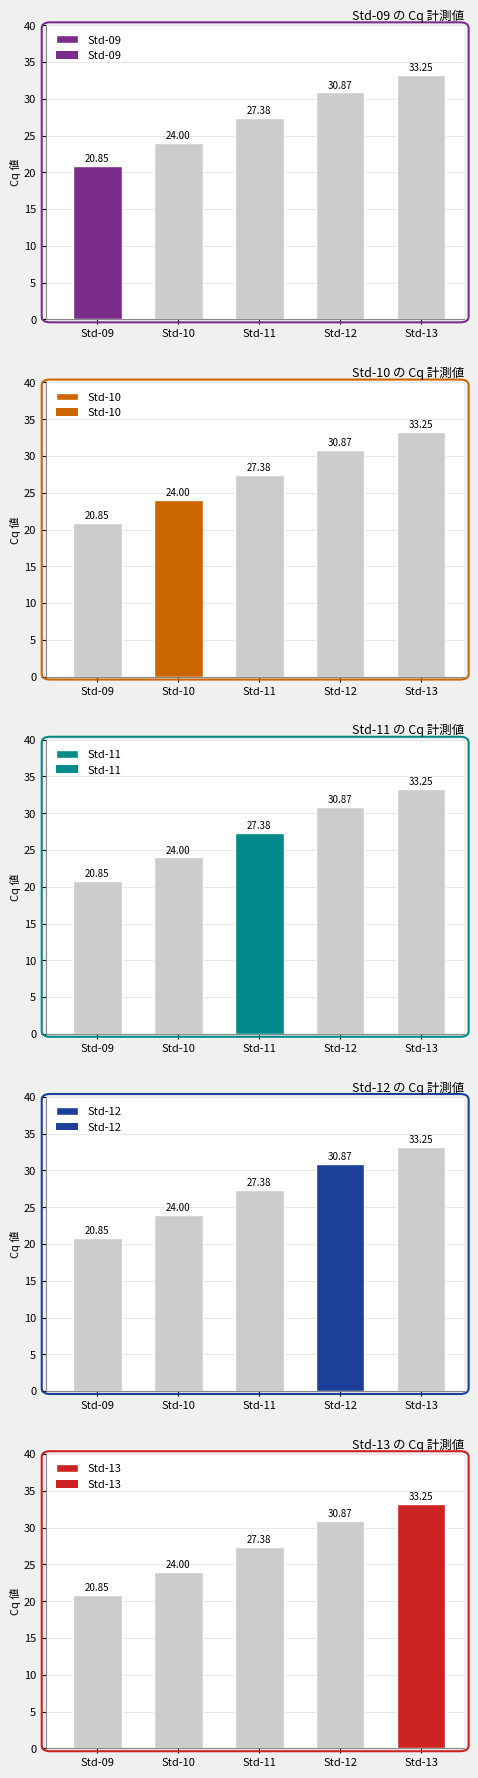

How many groups of bars are there?

5